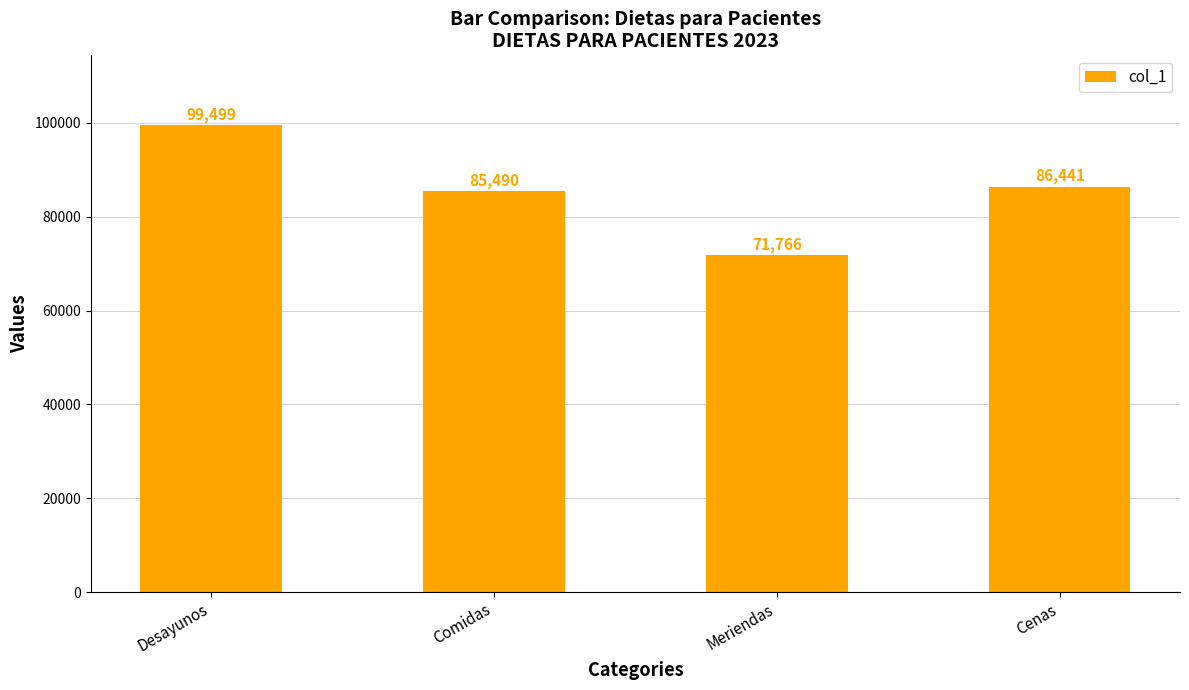

What is the minimum value shown in the chart?

71766